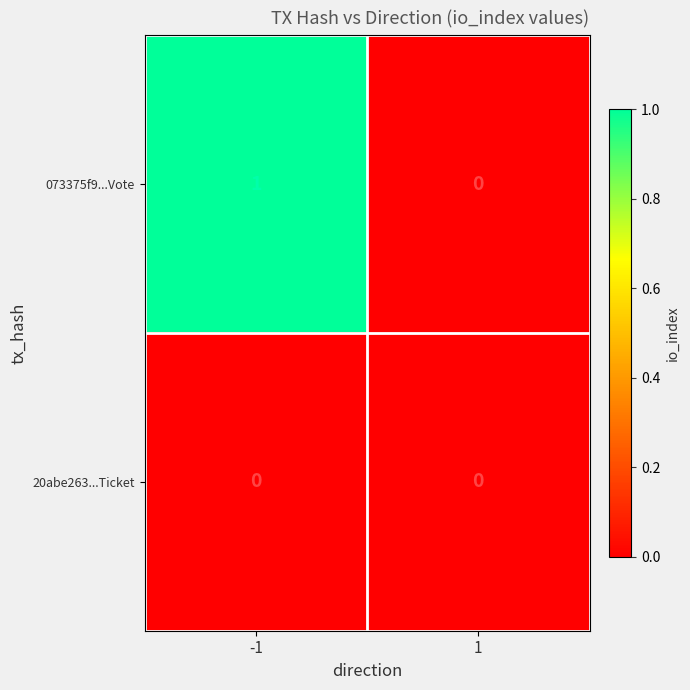

Reading right to left, list all the values displayed in this chart.

073375f9...Vote: 1=0	-1=1
20abe263...Ticket: 1=0	-1=0